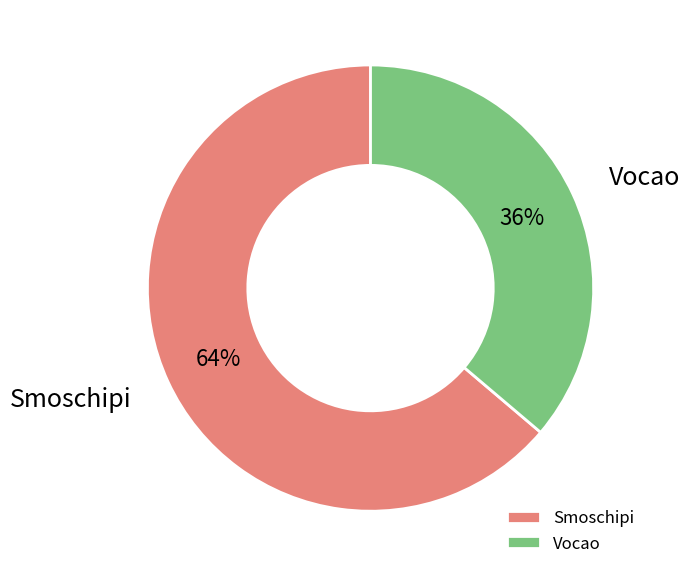

To the nearest percent, what percentage of the pie is Vocao?

36%